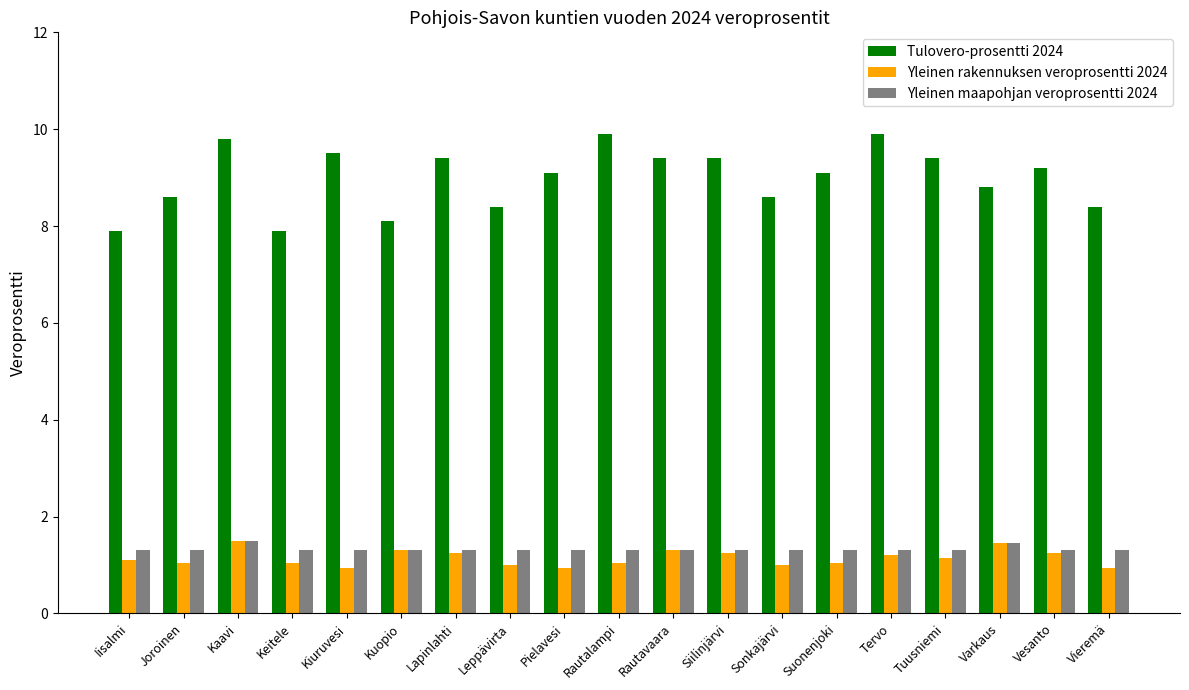

What is the difference between the highest and lowest values at Pielavesi?

8.2